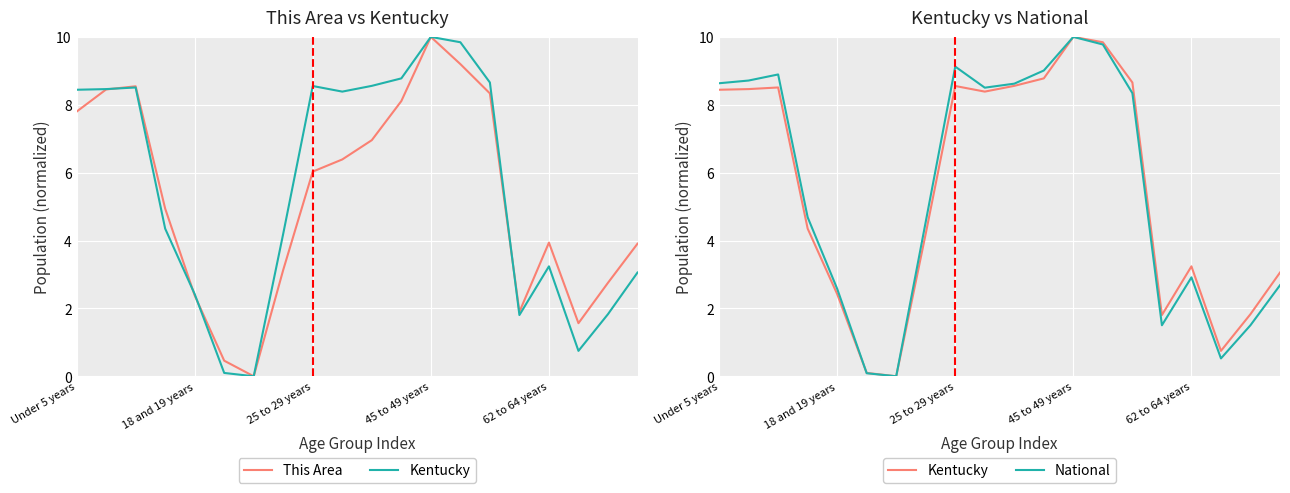

What is the label of the 6th point from the right?

14